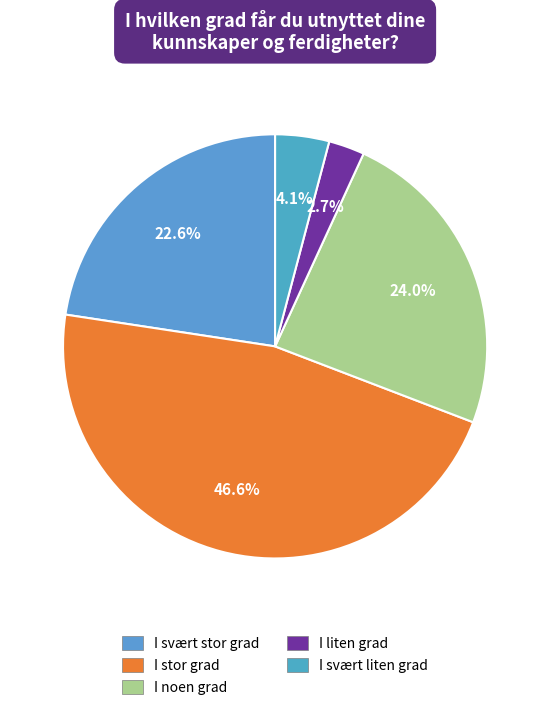

How many segments does this pie chart have?

5